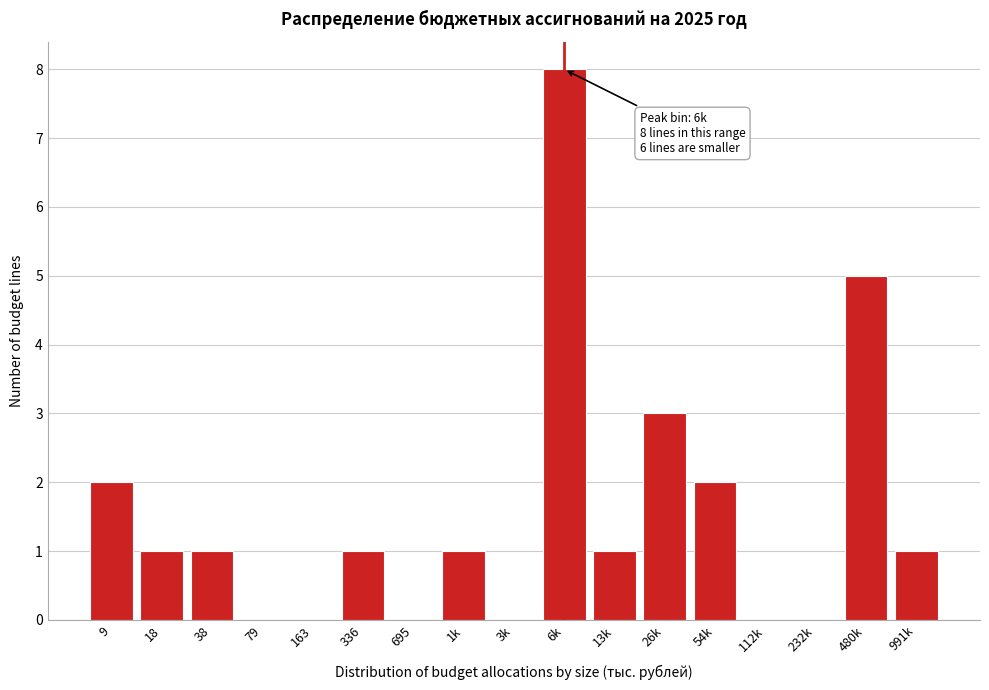

Reading left to right, list all the values displayed in this chart.

9=2	18=1	38=1	79=0	163=0	336=1	695=0	1k=1	3k=0	6k=8	13k=1	26k=3	54k=2	112k=0	232k=0	480k=5	991k=1